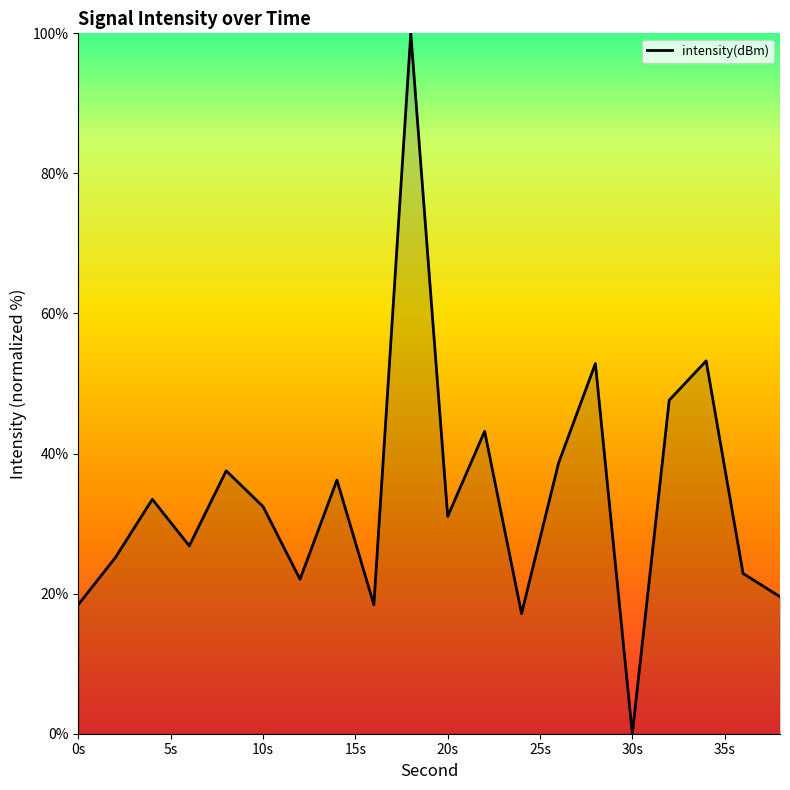

What is the maximum value shown in the chart?

100.0